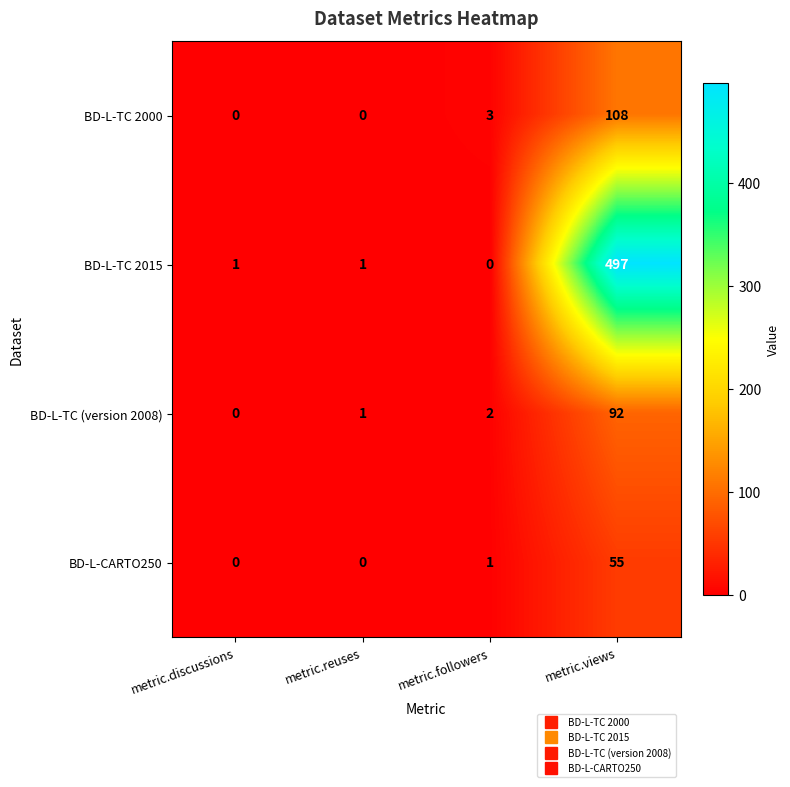

Which series changed the most between metric.reuses and metric.views?

BD-L-TC 2015